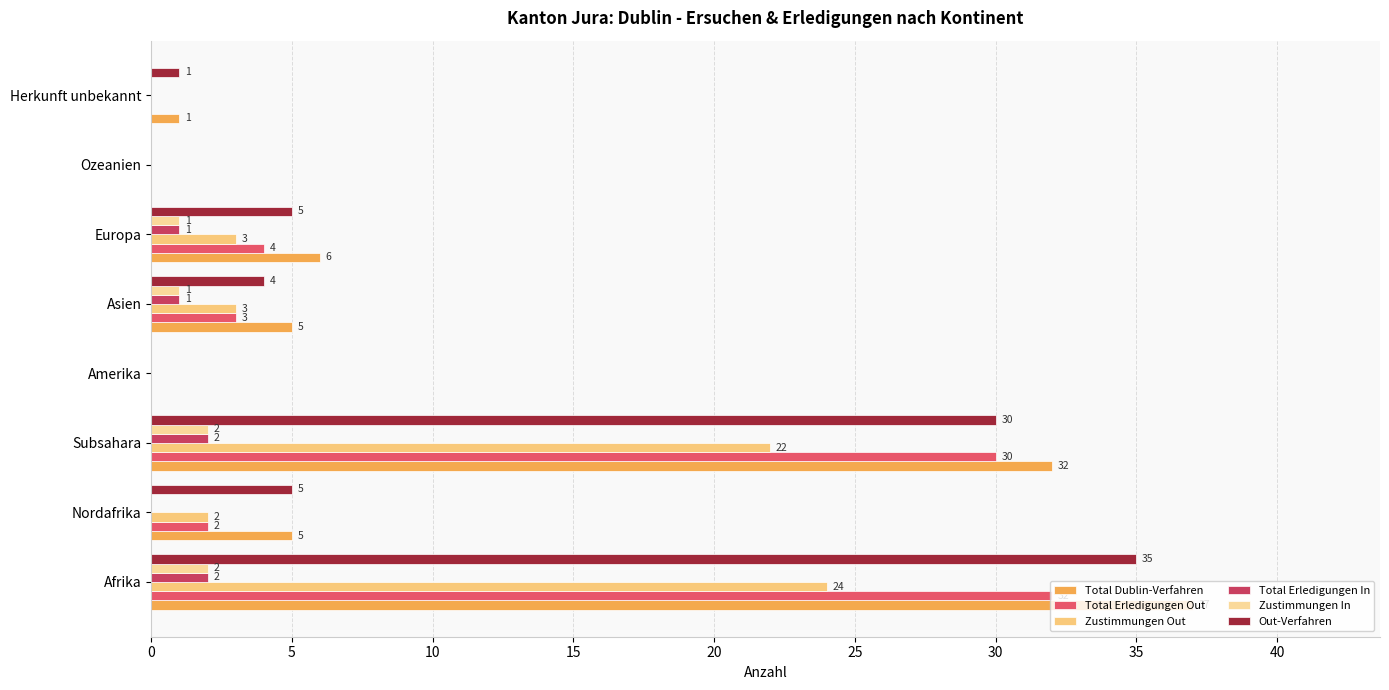

Count the Zustimmungen In values in the range 0 to 2.

8